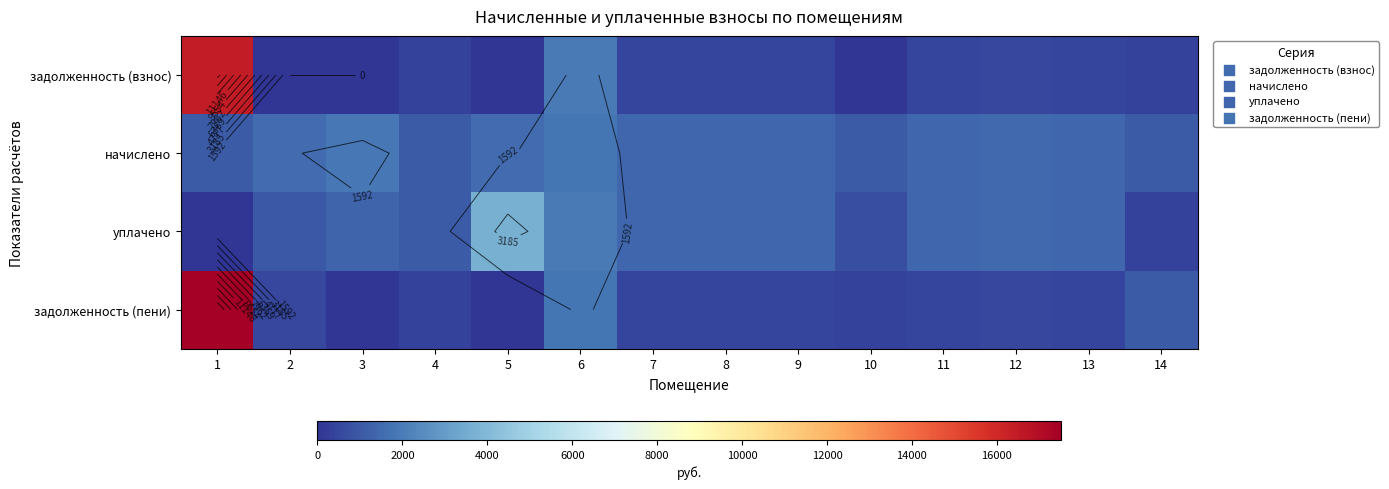

Is it true that уплачено equals 2396.4 at 12?

False